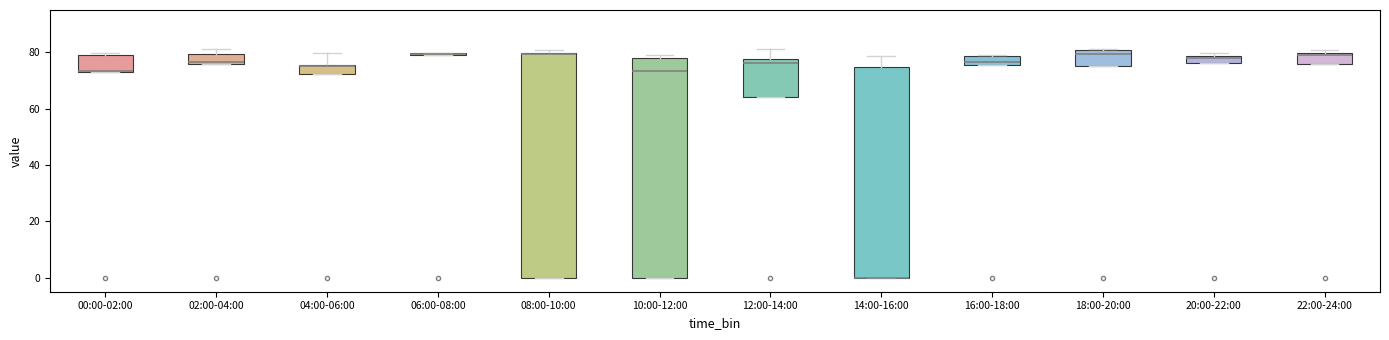

Where does the median line of the box for 10:00-12:00 sit on the y-axis? The values are not printed on the chart, so give them approximately, as read against the axis.

74